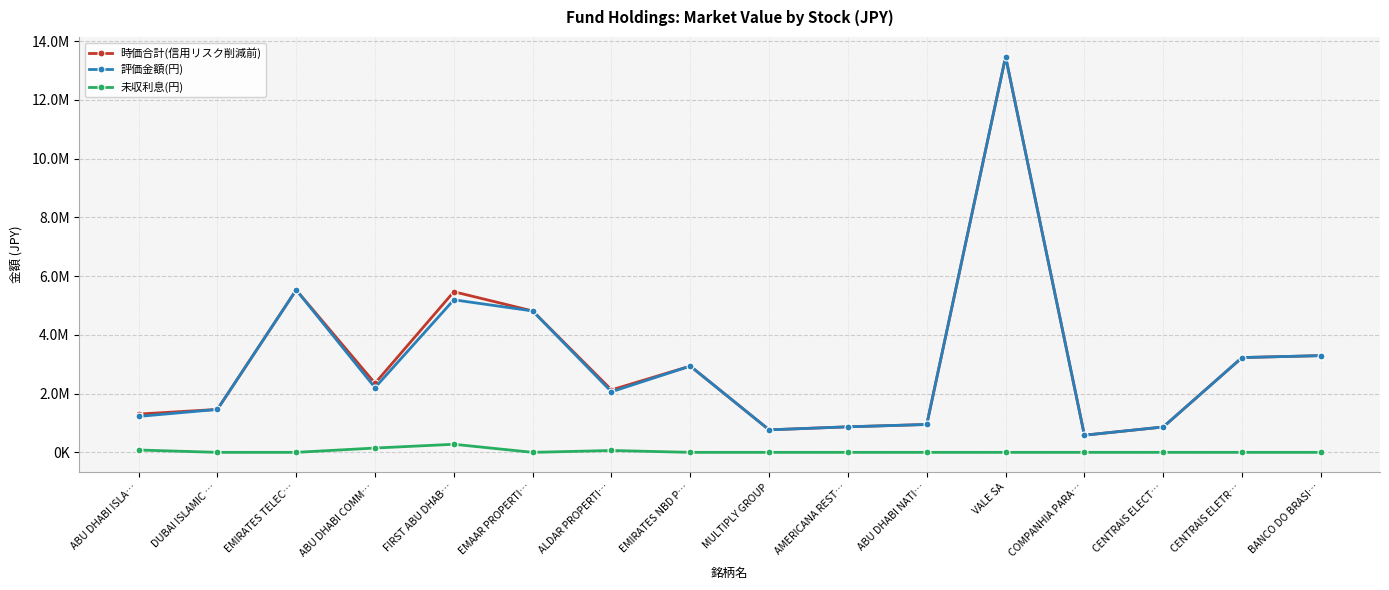

What is the label of the 6th point from the right?

ABU DHABI NATI…